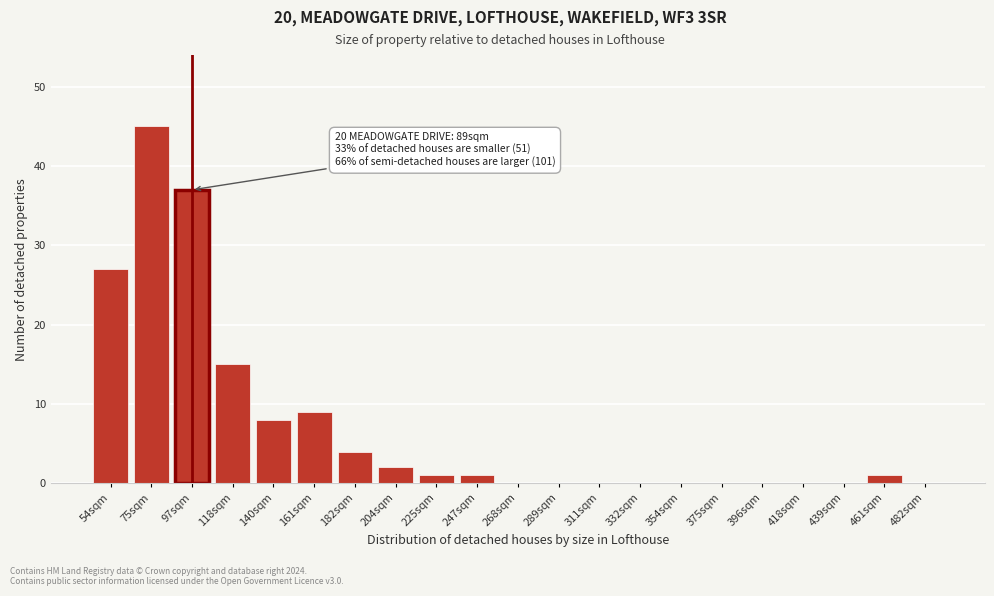

Reading left to right, list all the values displayed in this chart.

54sqm=27	75sqm=45	97sqm=37	118sqm=15	140sqm=8	161sqm=9	182sqm=4	204sqm=2	225sqm=1	247sqm=1	268sqm=0	289sqm=0	311sqm=0	332sqm=0	354sqm=0	375sqm=0	396sqm=0	418sqm=0	439sqm=0	461sqm=1	482sqm=0